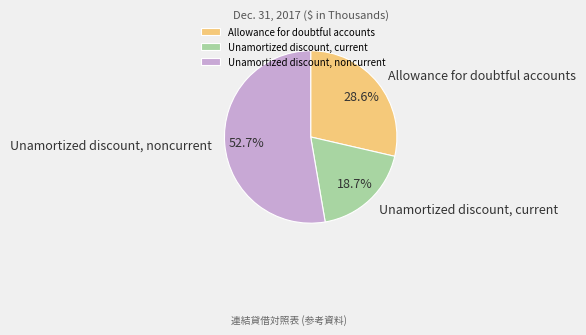

Count the number of slices in the pie.

3